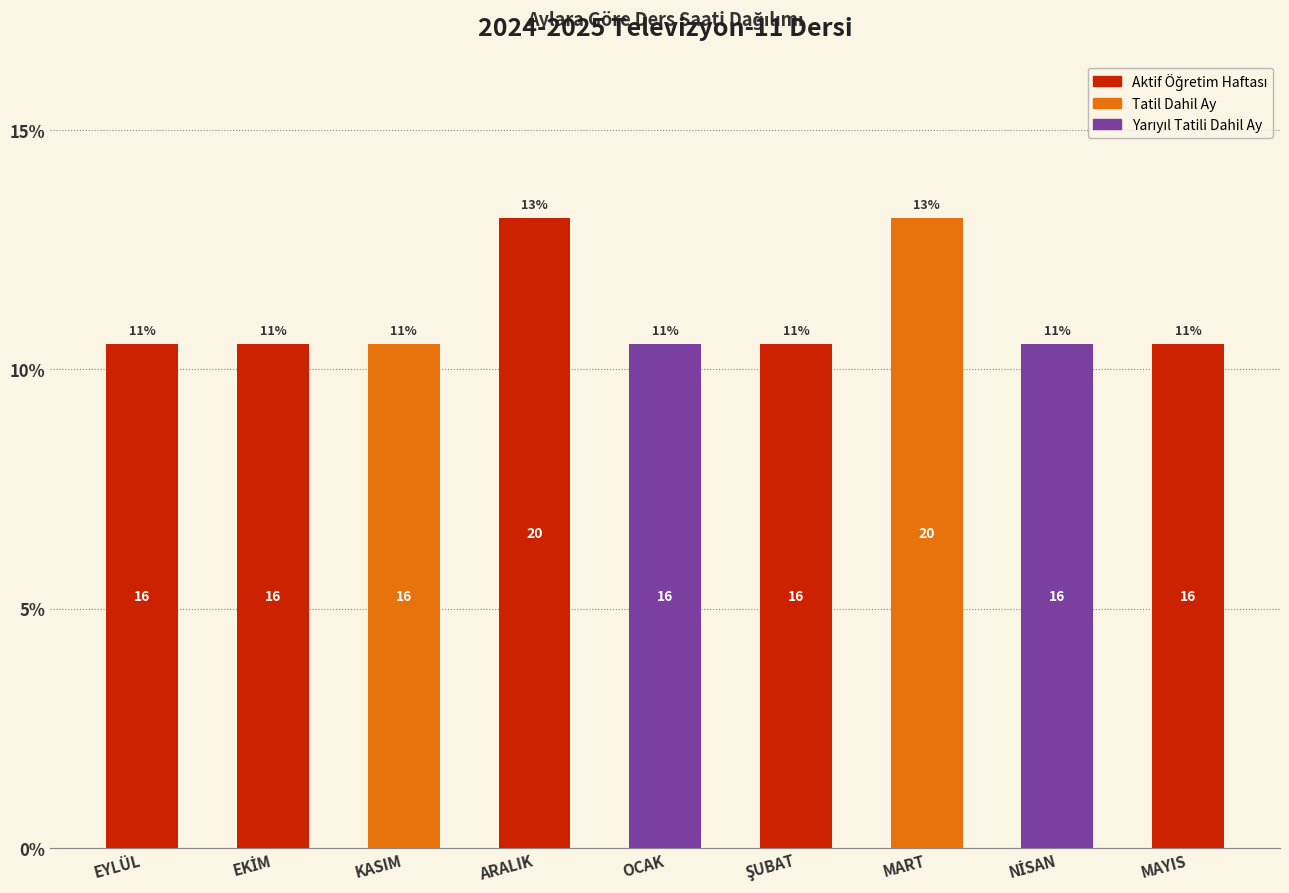

How many bars are there in total?

9